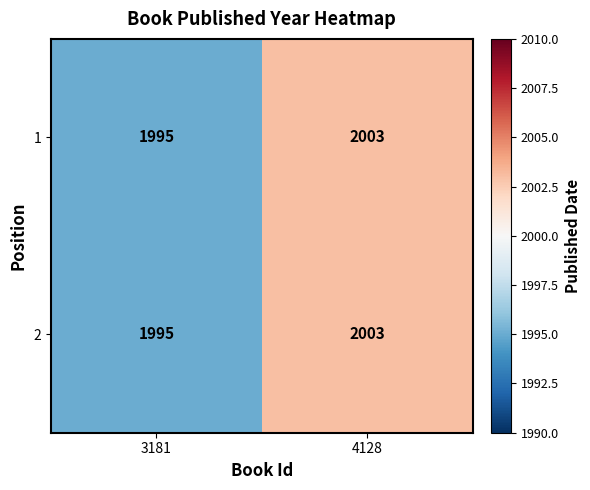

Is it true that 1 equals 2988 at 4128?

False